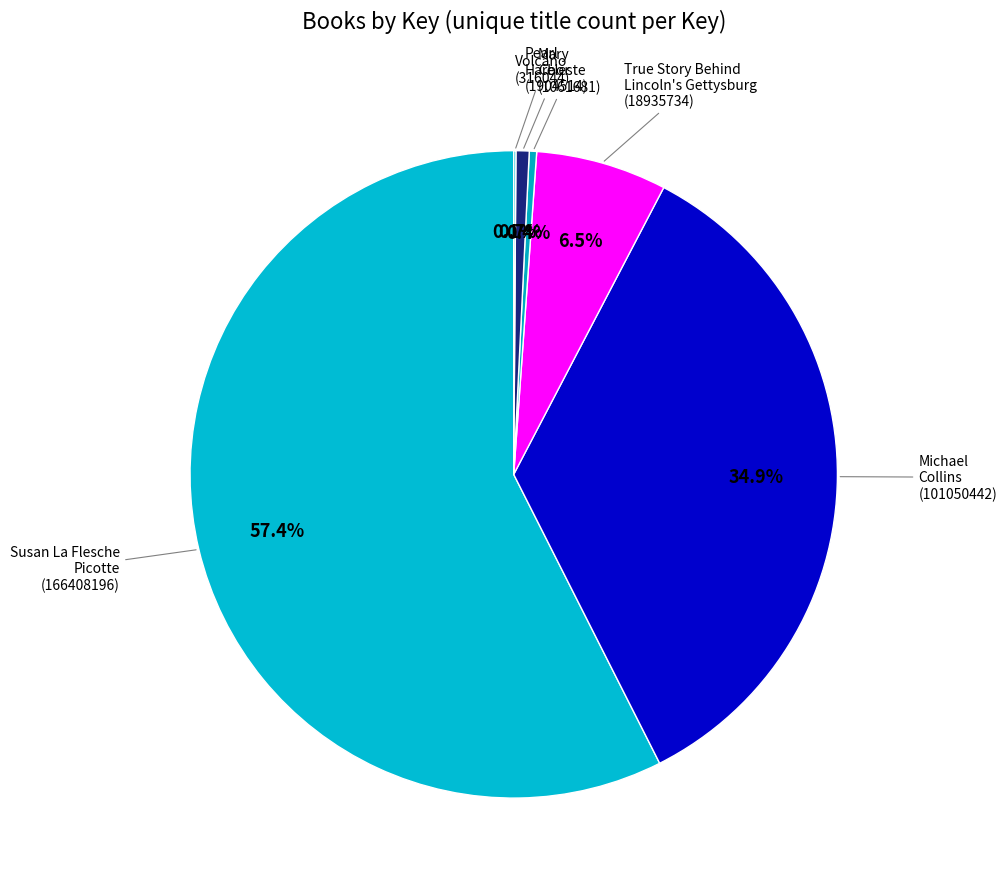

Which category has the biggest portion of the pie?

Susan La Flesche Picotte